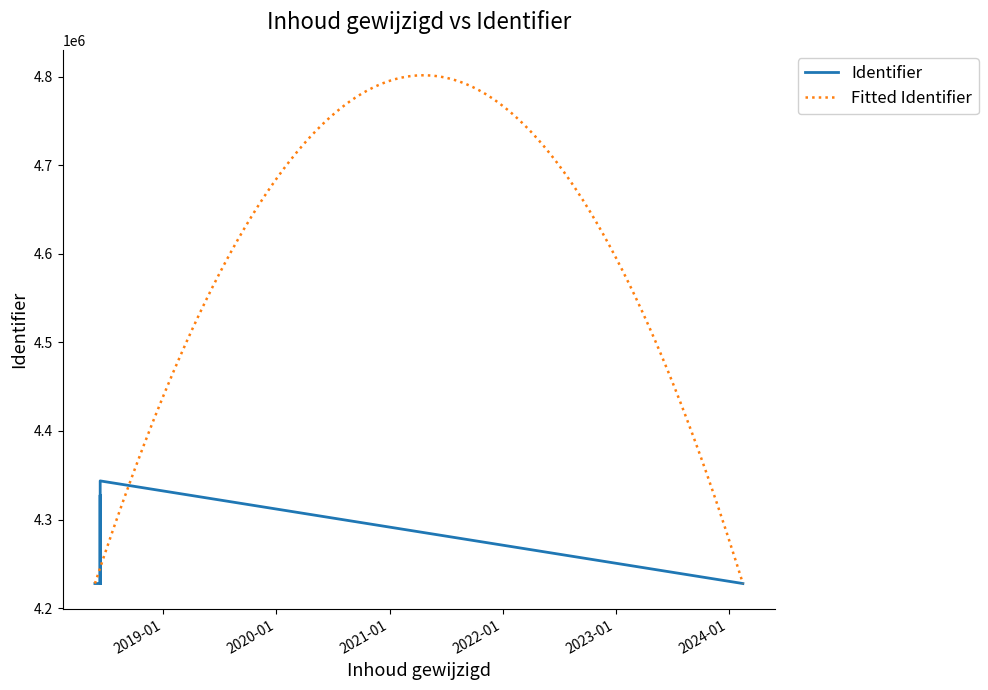

What is the sum of the values at 2018-06-11 and 2018-06-11?

8455687